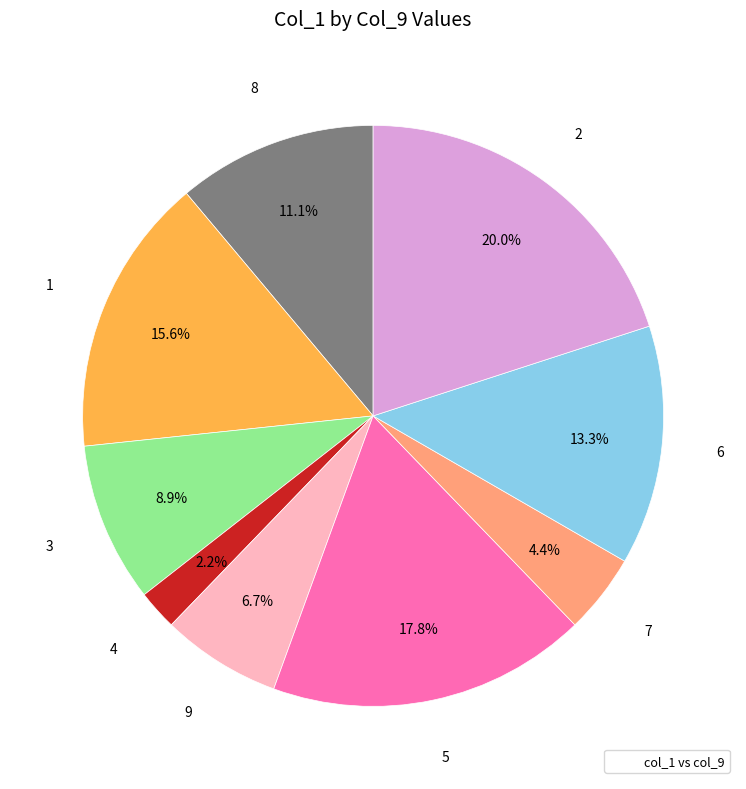

Does any single category account for the majority?

No